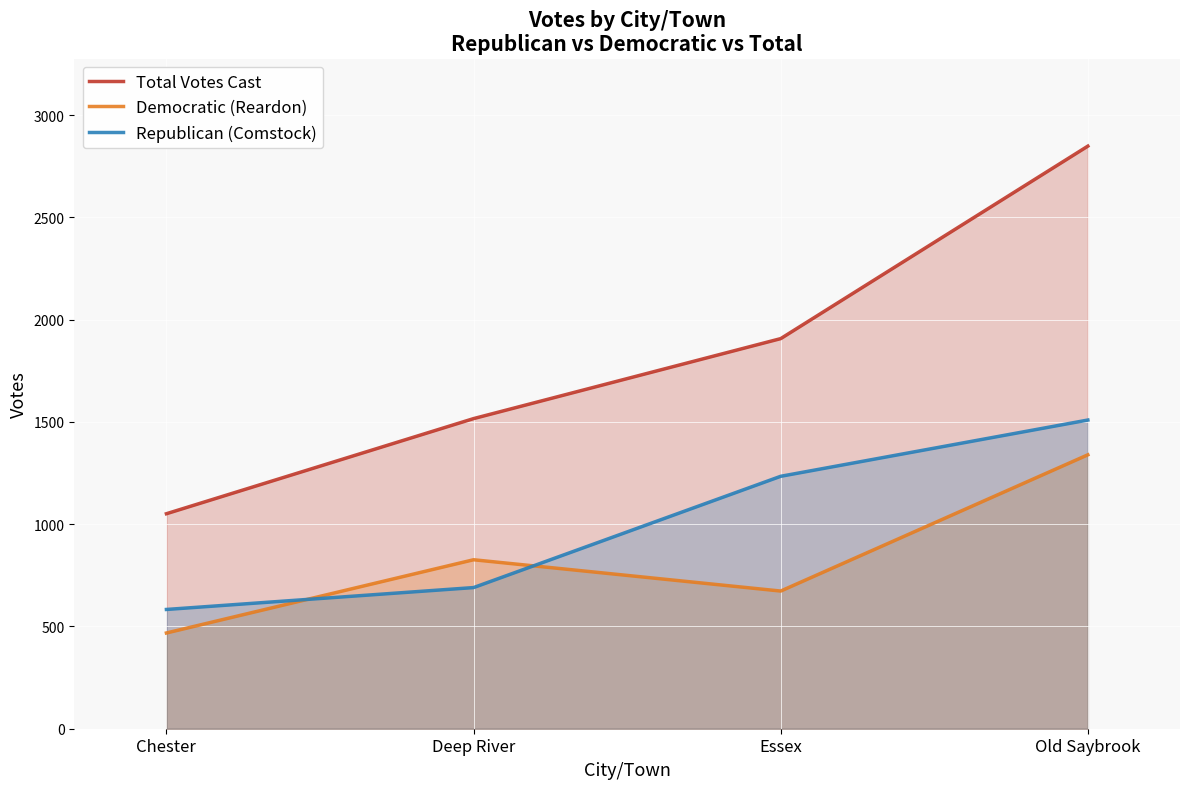

What is the label of the 4th point from the left?

Old Saybrook